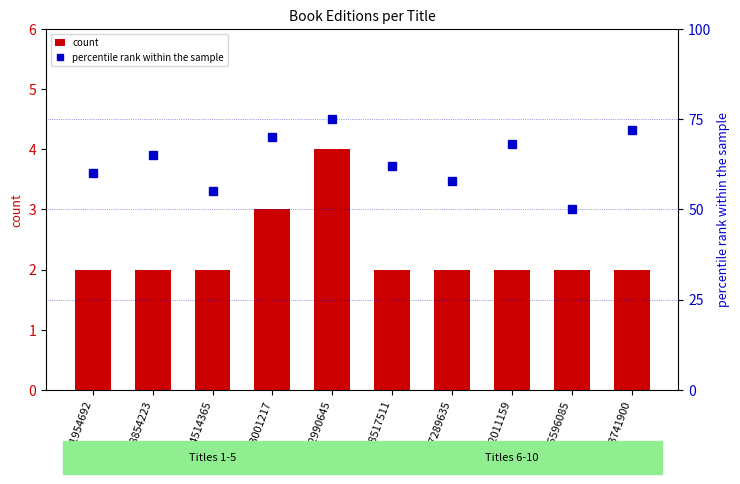

At which category does the chart reach its minimum across all series?

191954692